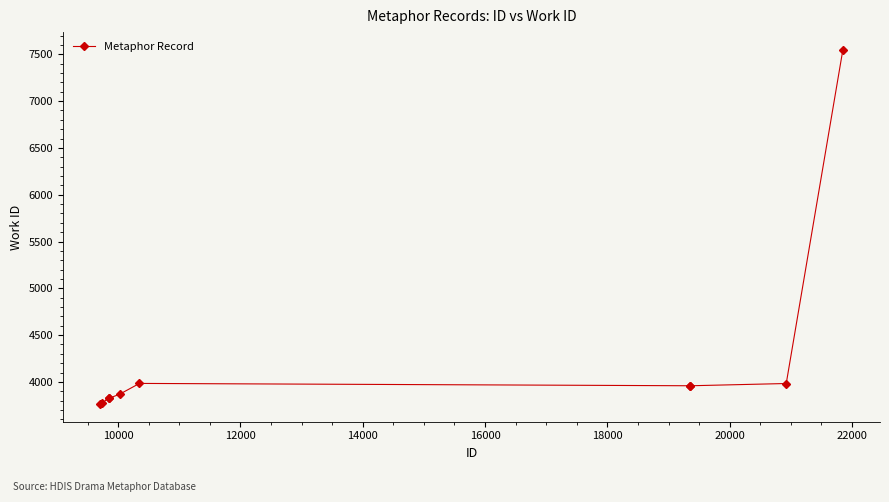

What is the greatest value displayed?

7548